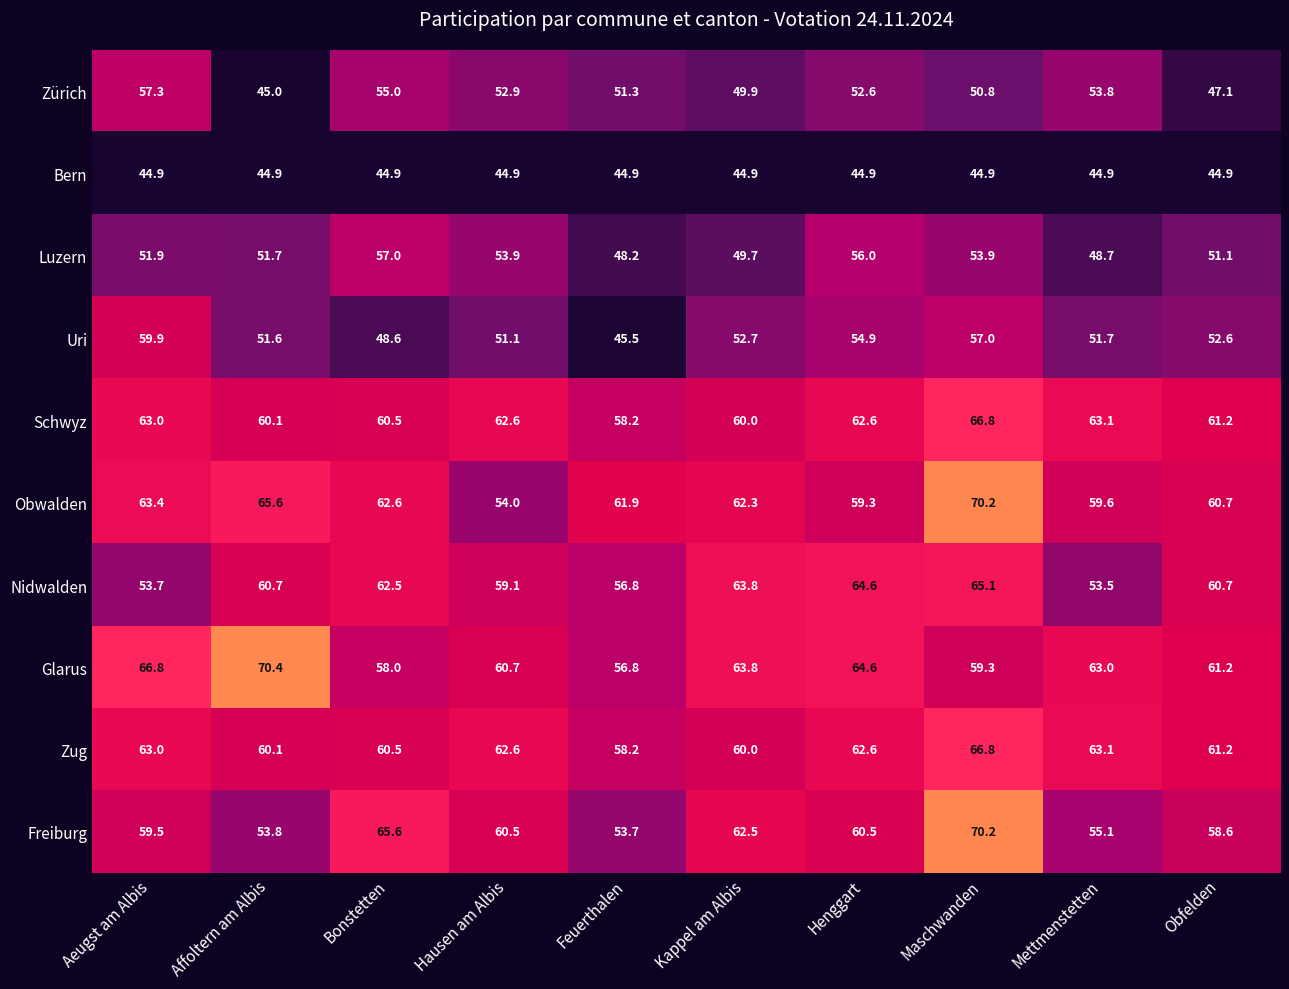

At which label does Luzern first exceed 51?

Aeugst am Albis